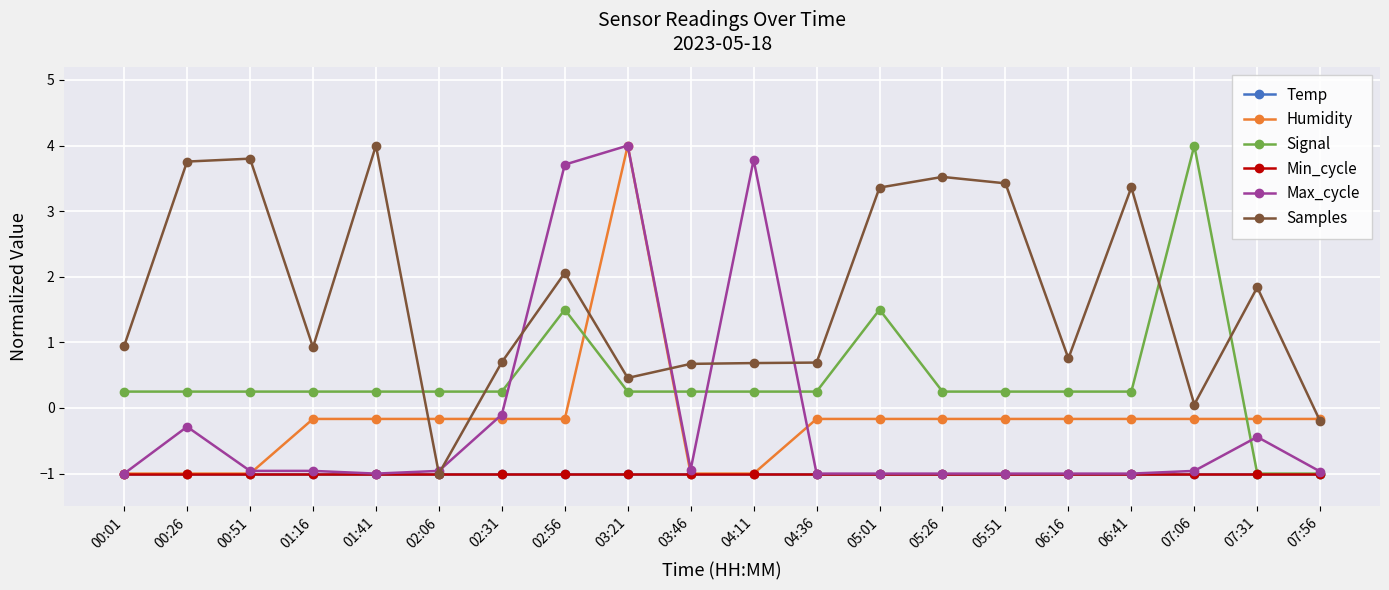

In Signal, how many points are higher than both neighbors (excluding endpoints)?

3